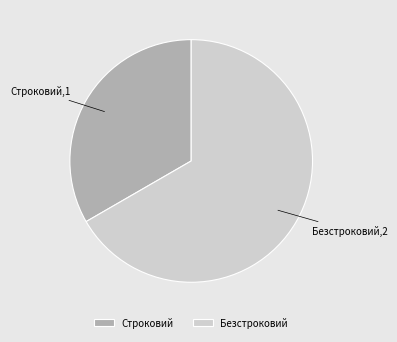

The Строковий slice represents 33% of the pie. True or false?

True